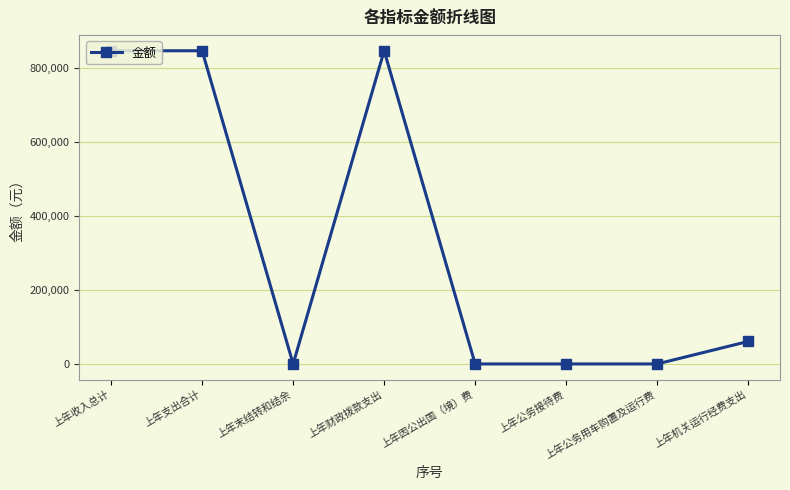

How many lines are shown in the chart?

1